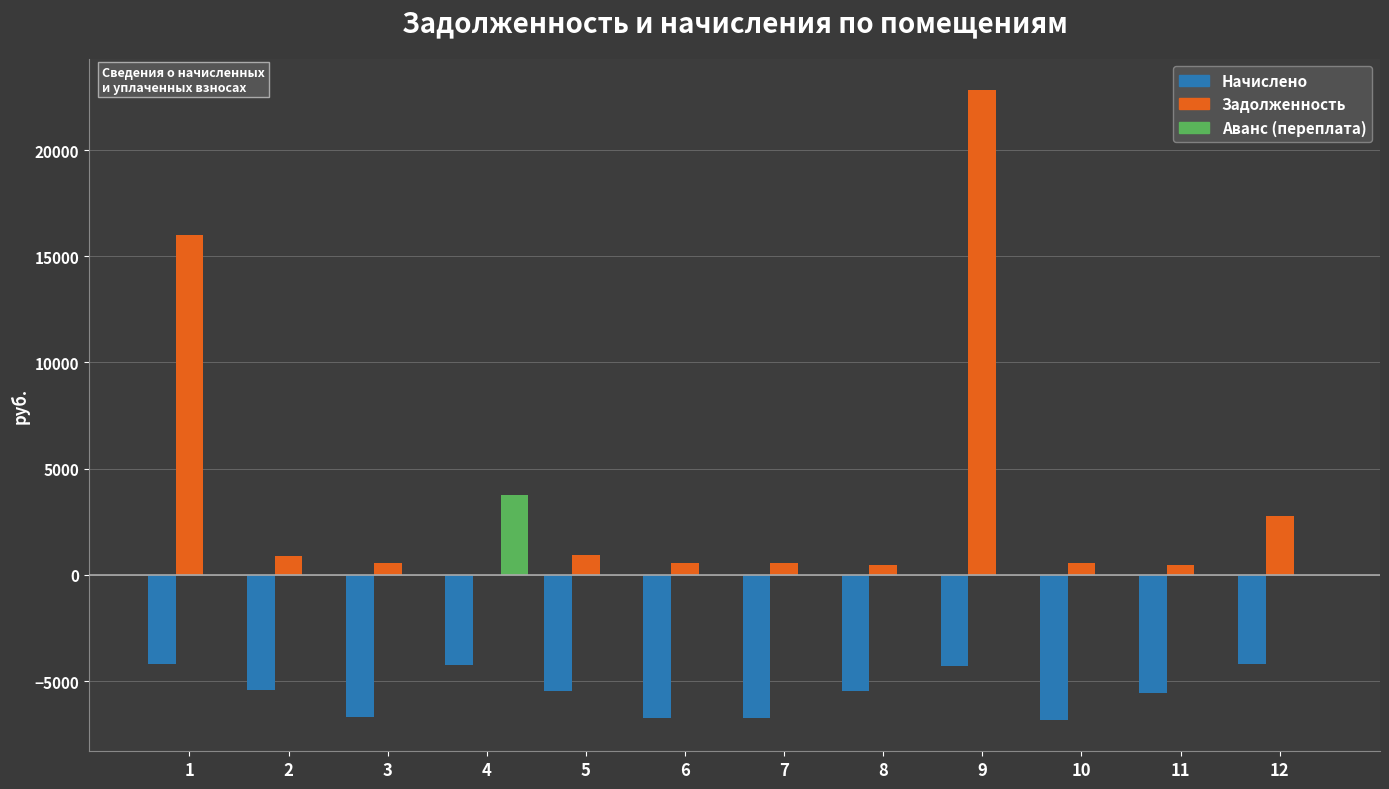

Is the value of Задолженность at 8 greater than the value of Начислено at 3?

Yes